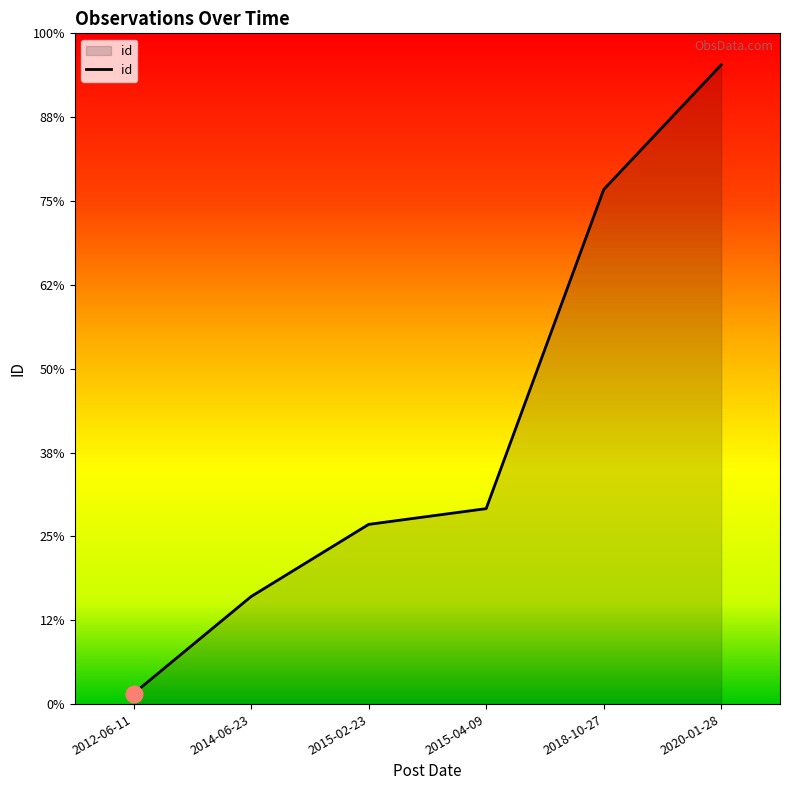

What is the maximum value shown in the chart?

3050.0